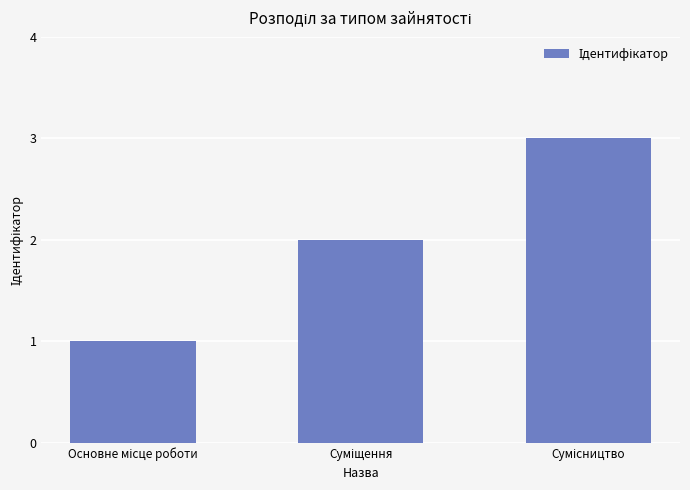

Reading right to left, transcribe all the data shown in this chart.

3	2	1